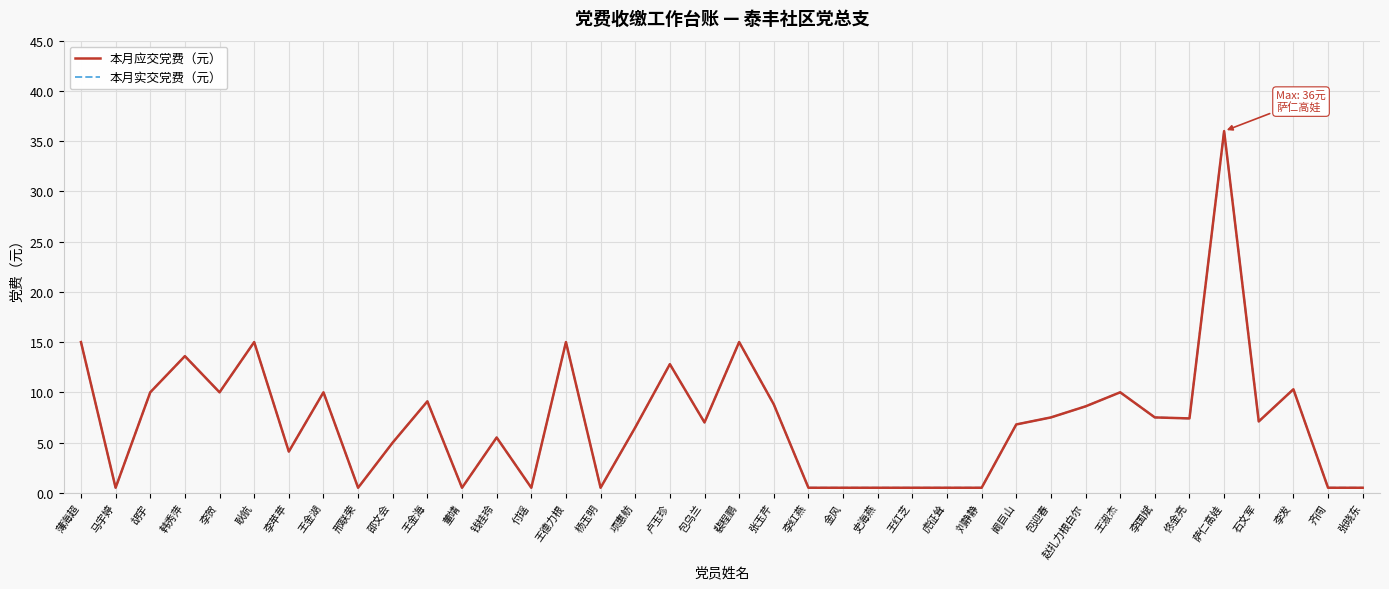

Does the chart have visible grid lines?

Yes